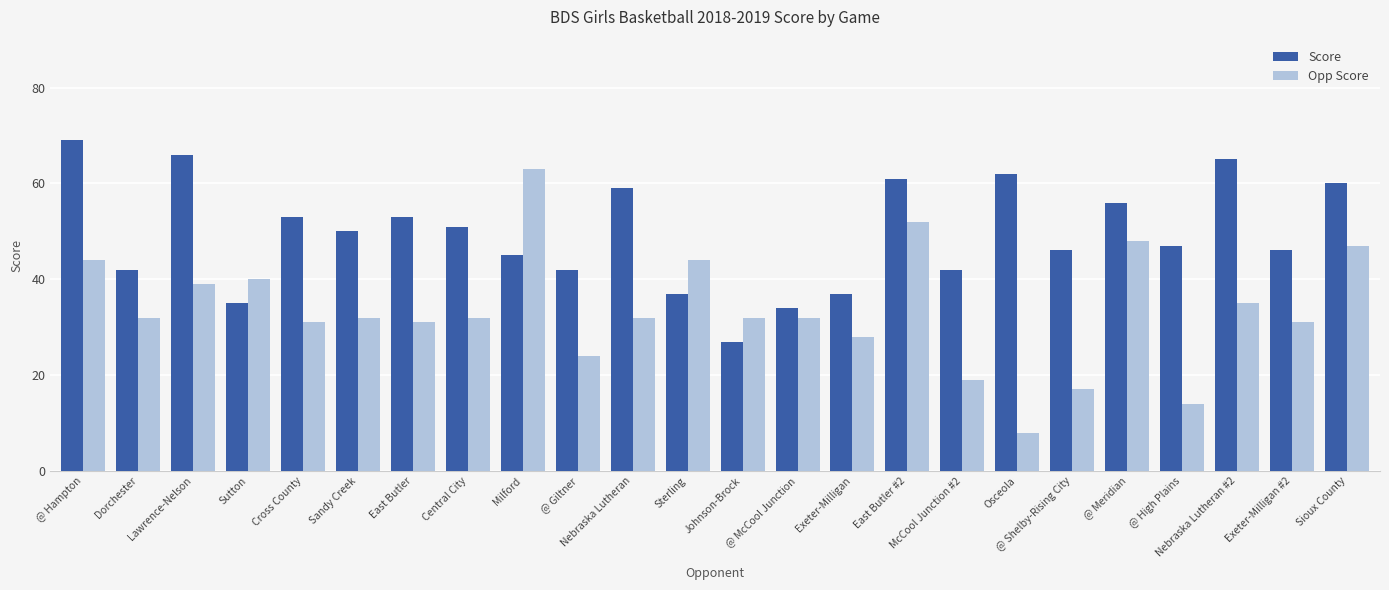

Reading left to right, transcribe all the data shown in this chart.

Score: 69	42	66	35	53	50	53	51	45	42	59	37	27	34	37	61	42	62	46	56	47	65	46	60
Opp Score: 44	32	39	40	31	32	31	32	63	24	32	44	32	32	28	52	19	8	17	48	14	35	31	47